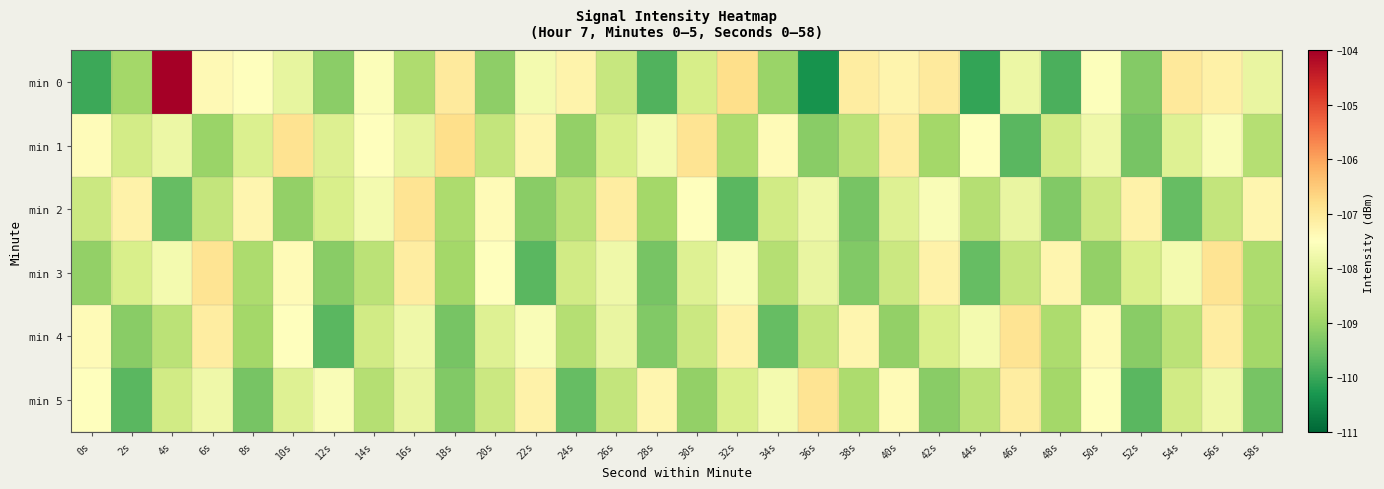

List the series in order of their peak value, lowest first.

min 2, min 3, min 4, min 5, min 1, min 0